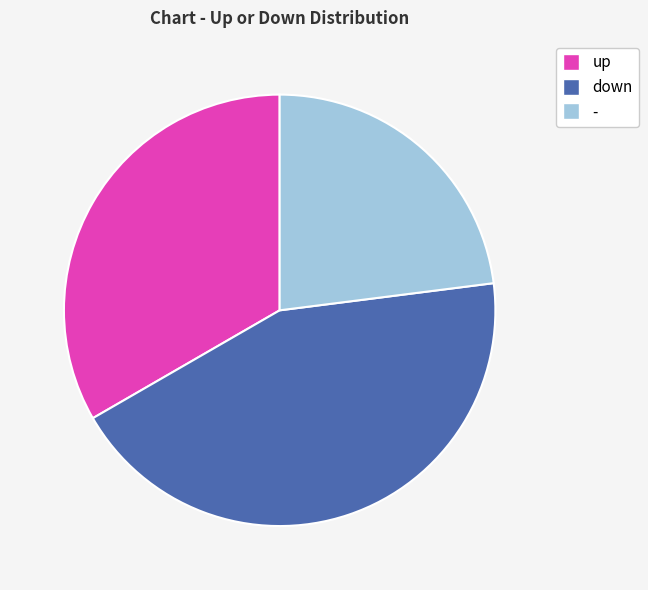

Is there a majority slice in this chart?

No